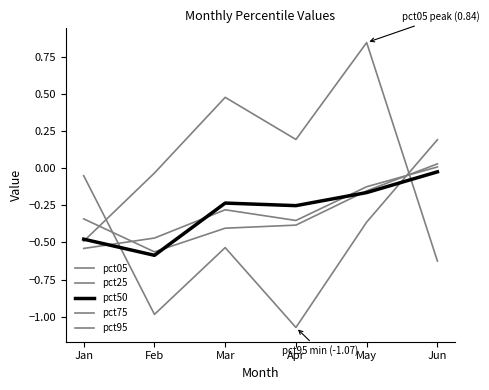

What is the value of the pct75 point at the 3rd from the left?

-0.4